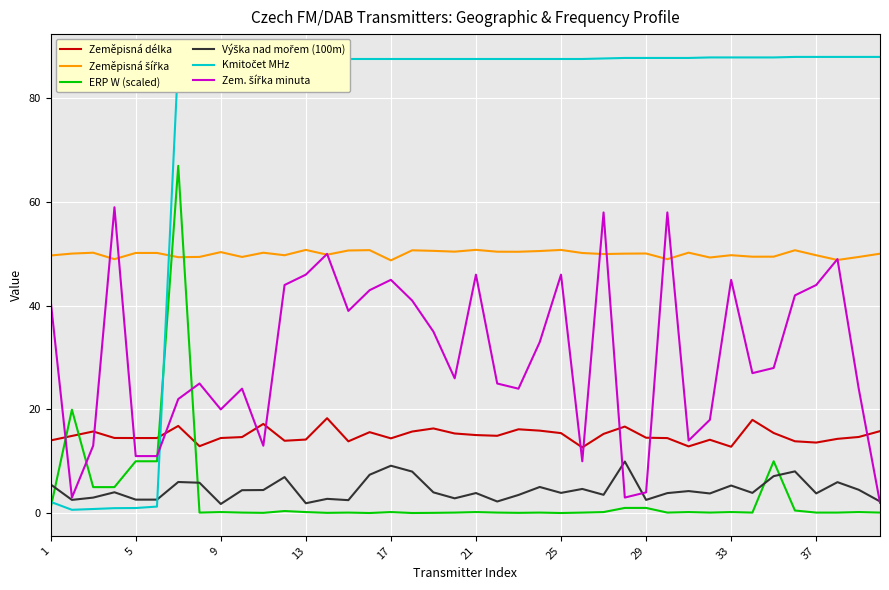

Is this an area chart (filled region under the line)?

No